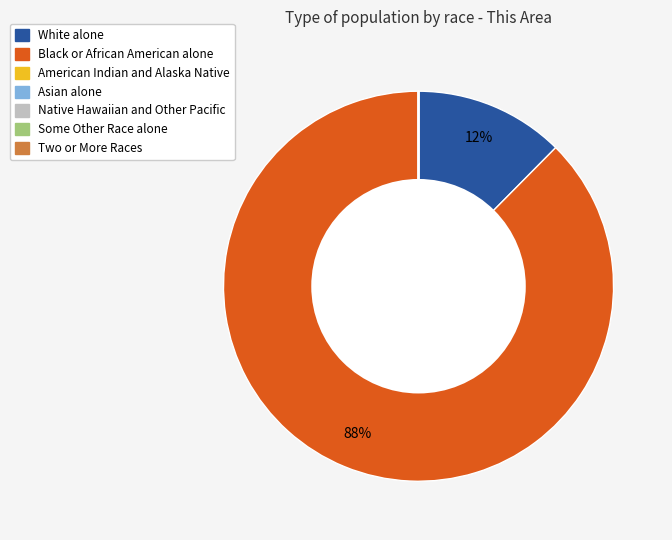

To the nearest percent, what is the difference between the largest and smallest slice percentages?

88%